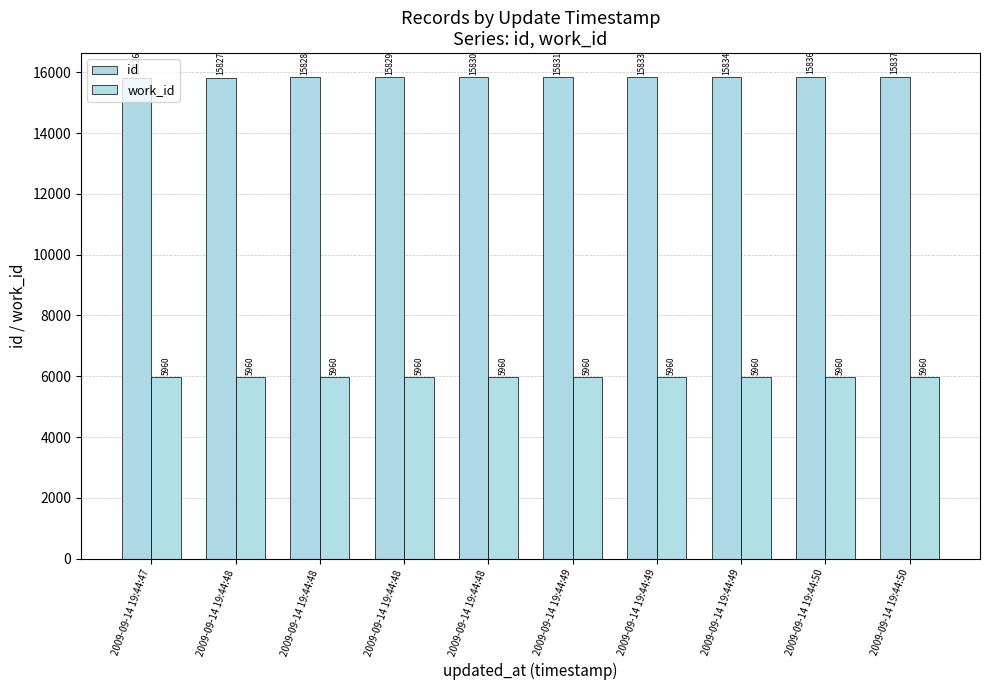

List the series in order of their overall mean, lowest first.

work_id, id